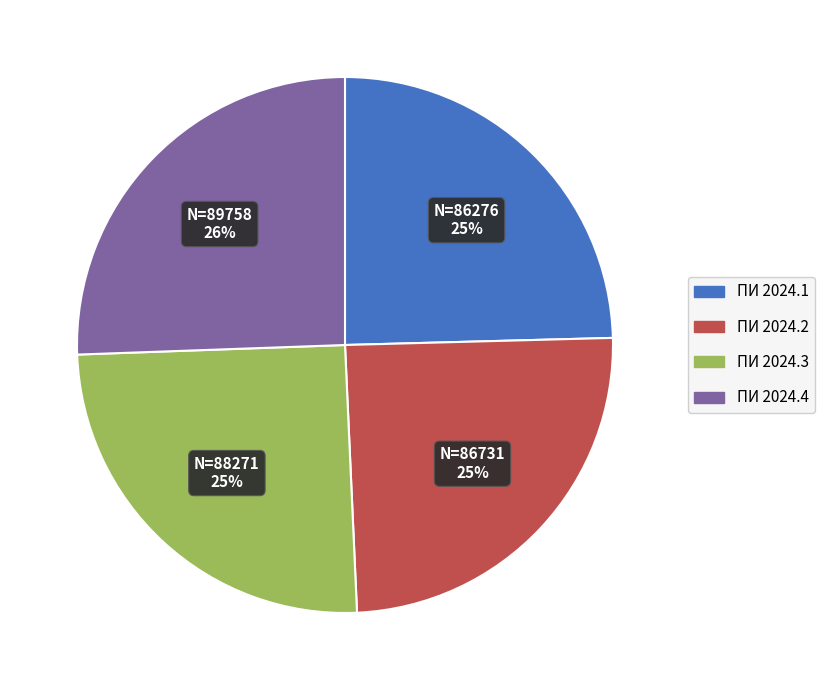

To the nearest percent, what is the difference between the largest and smallest slice percentages?

1%